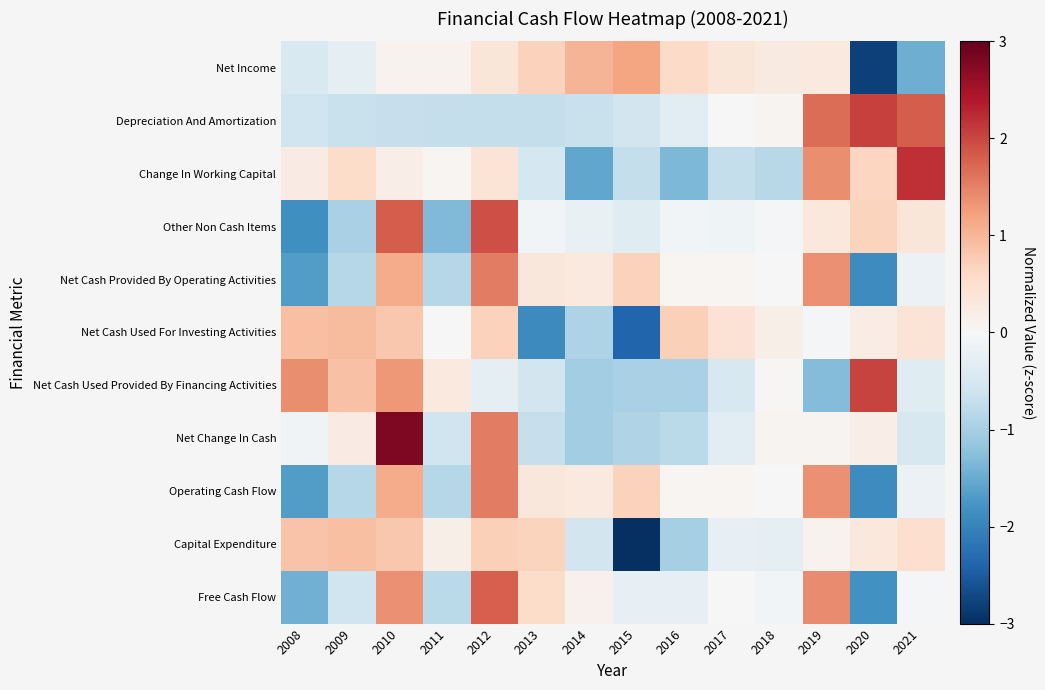

At how many categories does at least one series exceed 2?

3